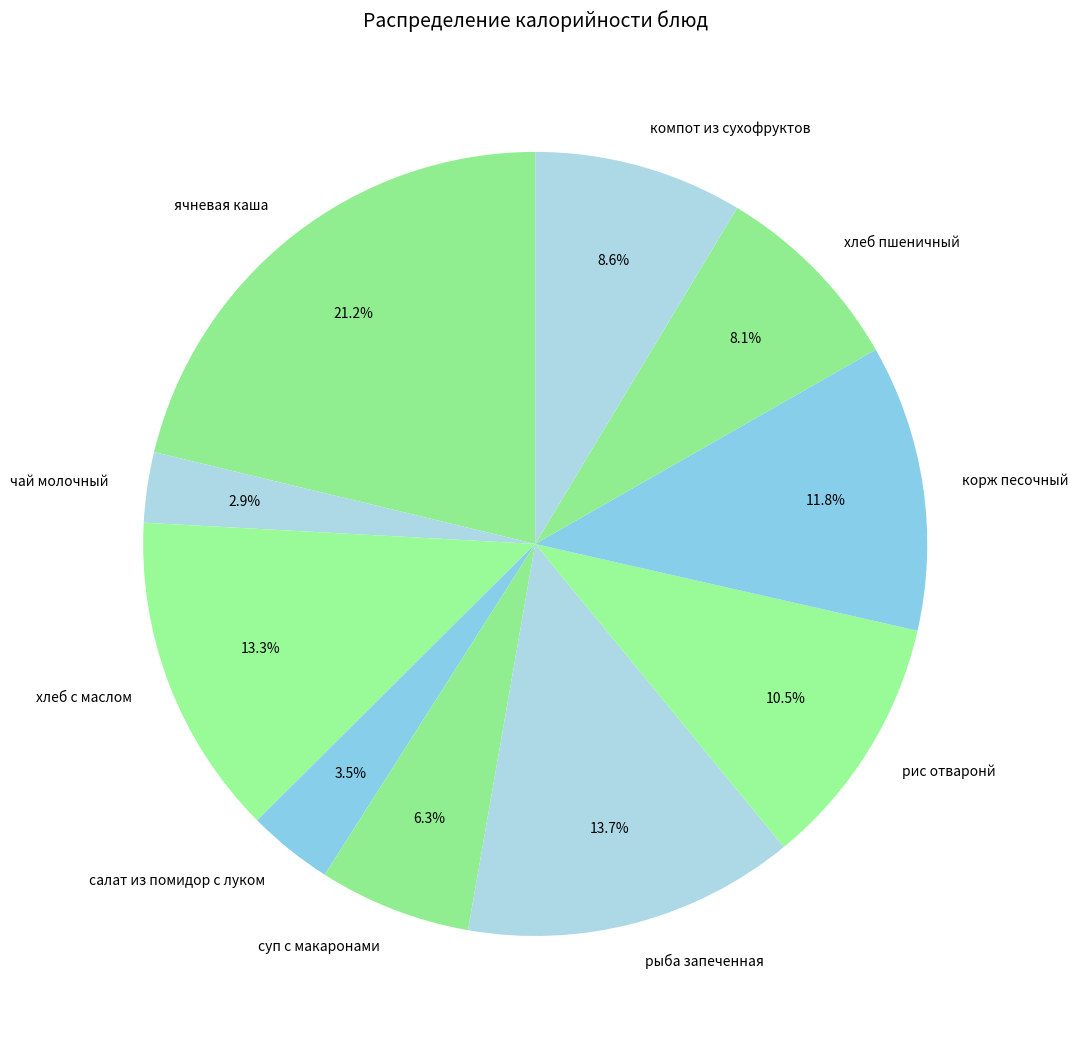

Which category has the smallest portion of the pie?

чай молочный